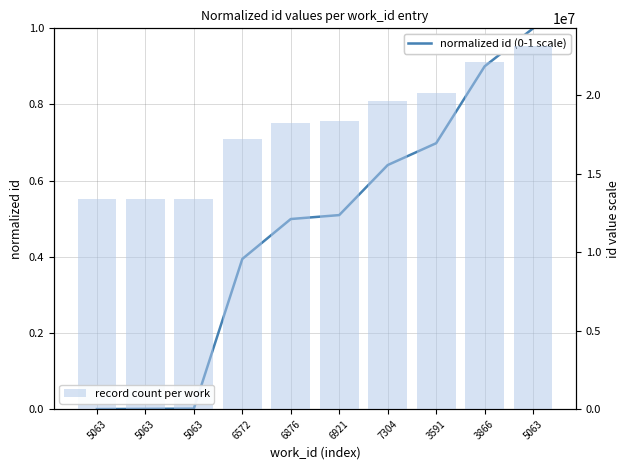

Rank the series by their average value, from lowest to highest.

normalized id (0-1 scale), record count per work